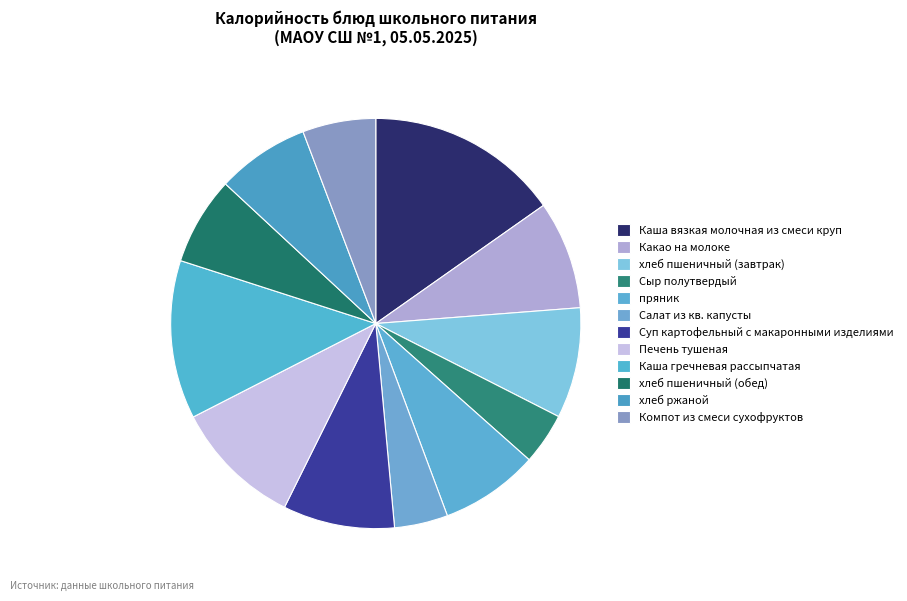

To the nearest percent, what portion does Каша гречневая рассыпчатая represent?

12%